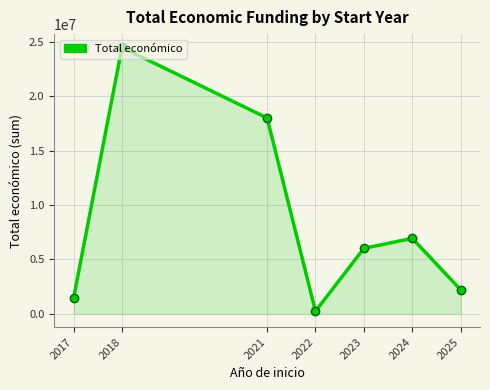

What is the difference between the maximum and minimum values?

24257318